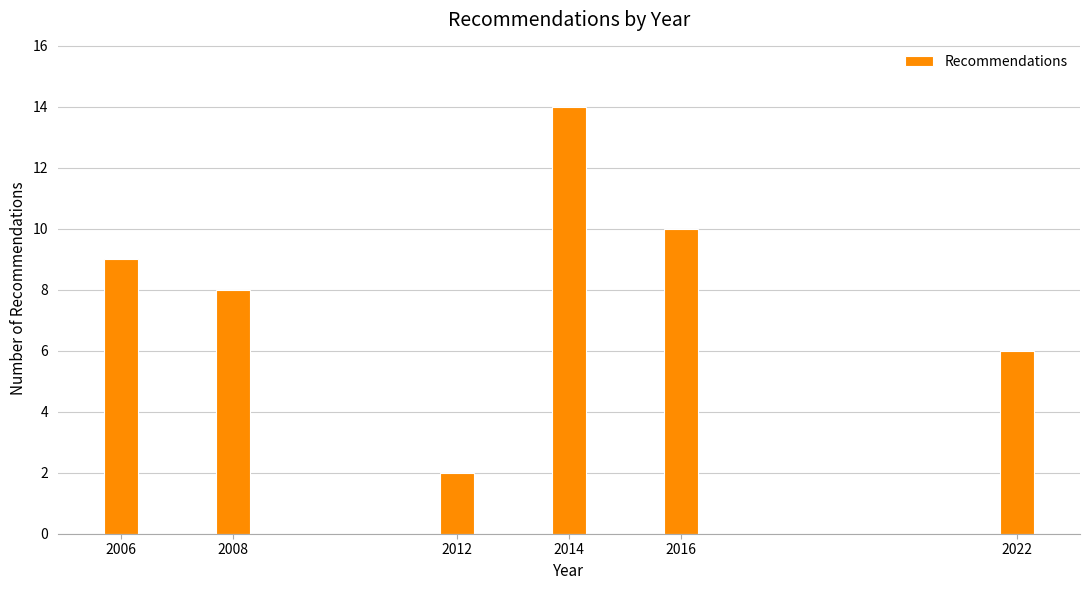

Reading left to right, what are all the values shown in this chart?

2006=9	2008=8	2012=2	2014=14	2016=10	2022=6